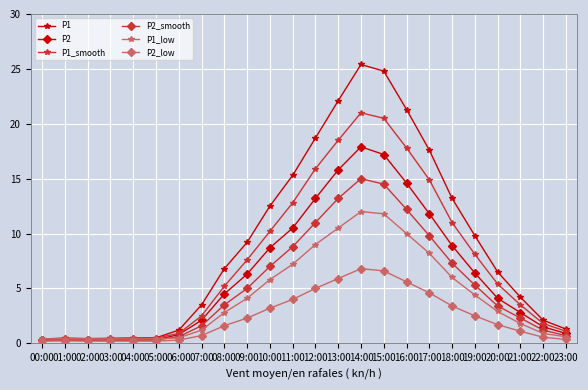

Is the value of P1 at 18:00 greater than the value of P1_low at 03:00?

Yes